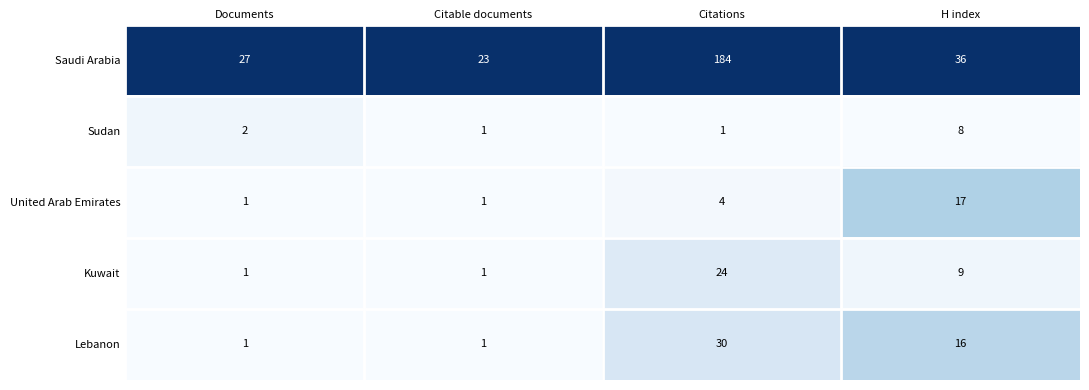

Is the value of Lebanon at Documents greater than the value of Saudi Arabia at Documents?

No